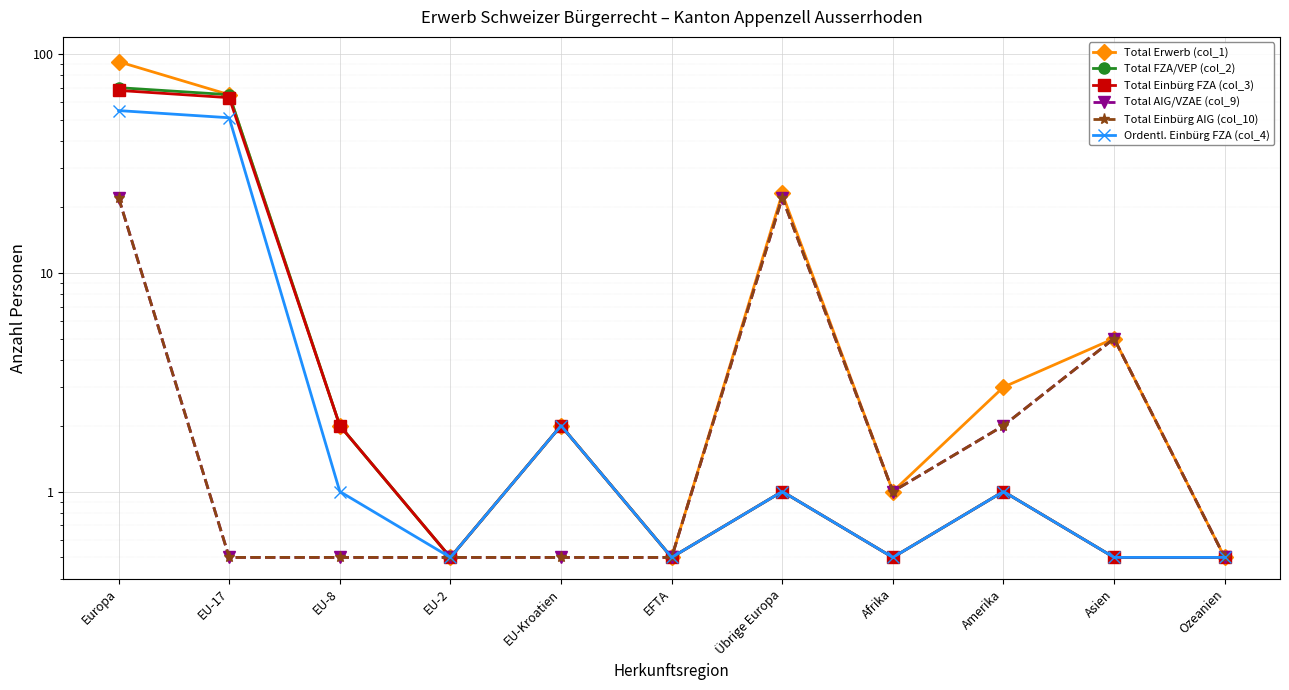

What is the minimum value for Total FZA/VEP (col_2)?

0.5